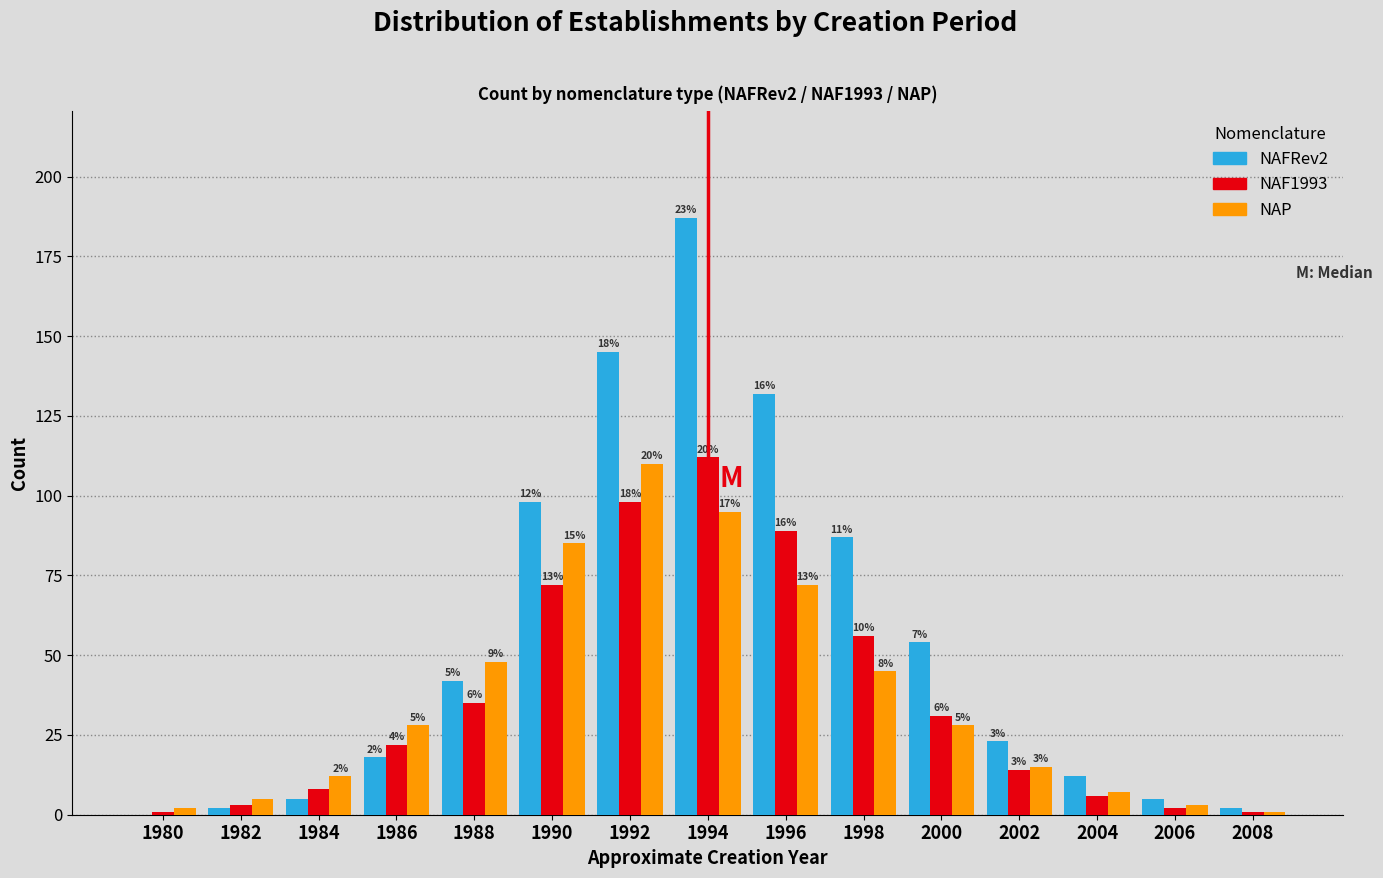

Reading right to left, list all the values displayed in this chart.

NAFRev2: 2008=2	2006=5	2004=12	2002=23	2000=54	1998=87	1996=132	1994=187	1992=145	1990=98	1988=42	1986=18	1984=5	1982=2	1980=0
NAF1993: 2008=1	2006=2	2004=6	2002=14	2000=31	1998=56	1996=89	1994=112	1992=98	1990=72	1988=35	1986=22	1984=8	1982=3	1980=1
NAP: 2008=1	2006=3	2004=7	2002=15	2000=28	1998=45	1996=72	1994=95	1992=110	1990=85	1988=48	1986=28	1984=12	1982=5	1980=2